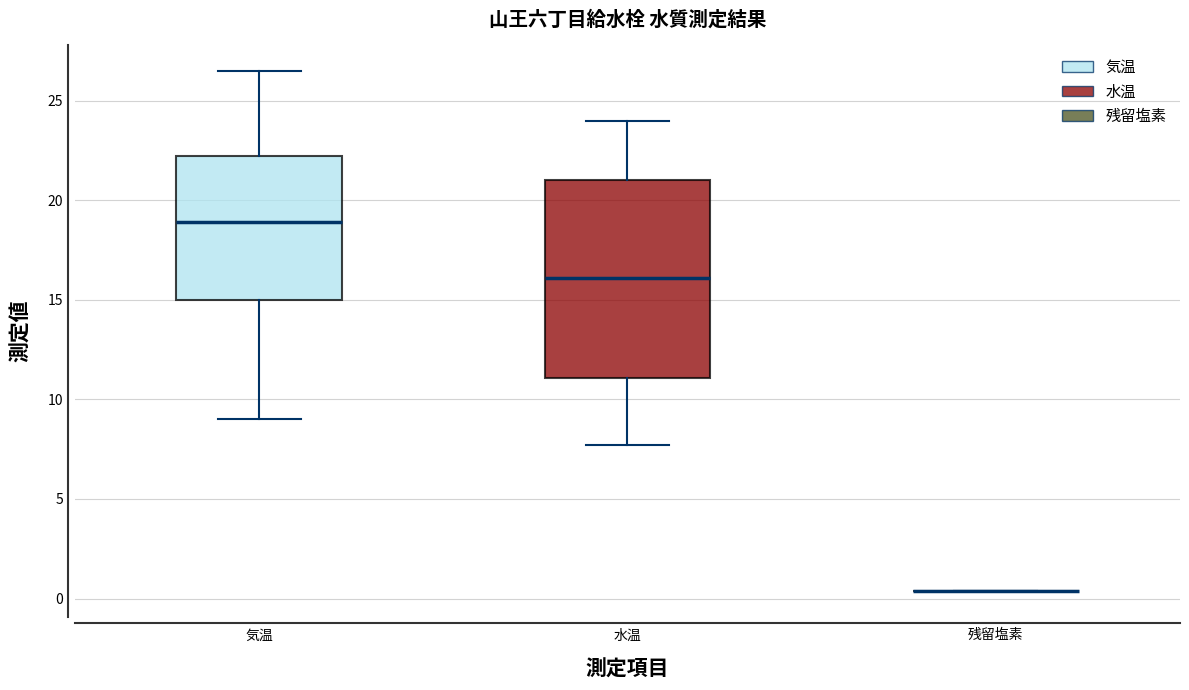

Reading left to right, transcribe this box plot: for each box, give where its median line is, the range the box spans, and where its two whiskers end, as read against the y-axis. The values are not printed on the chart, so give them approximately, as read against the axis.

気温: median 19.0, box 15.0 to 22.0, whiskers 9.0 to 26.5
水温: median 16.0, box 11.0 to 21.0, whiskers 7.5 to 24.0
残留塩素: box collapsed to a line at 0.5, whiskers 0.5 to 0.5